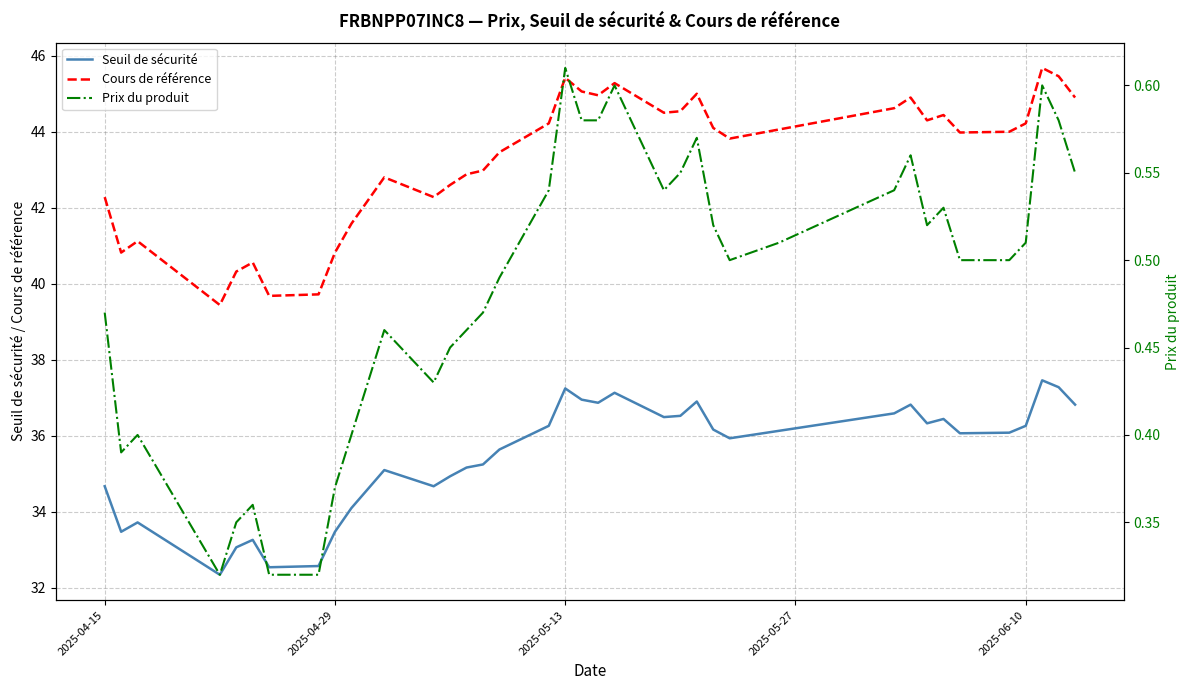

True or false: Cours de référence and Seuil de sécurité cross at least once.

False